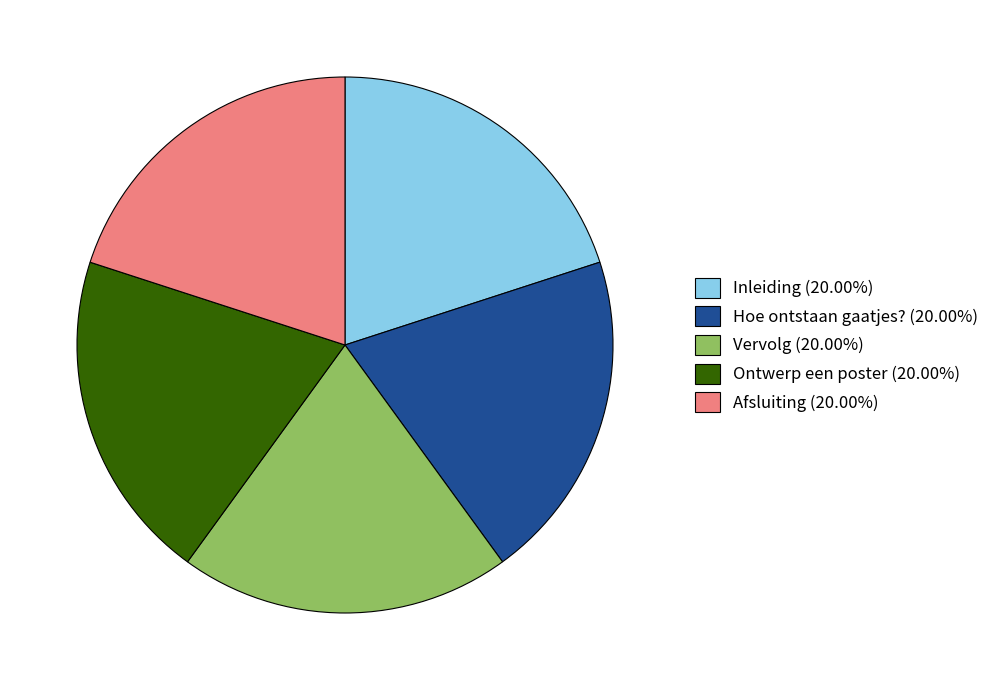

Approximately how many times larger is the value at Hoe ontstaan gaatjes? (20.00%) compared to Afsluiting (20.00%)?

1.0